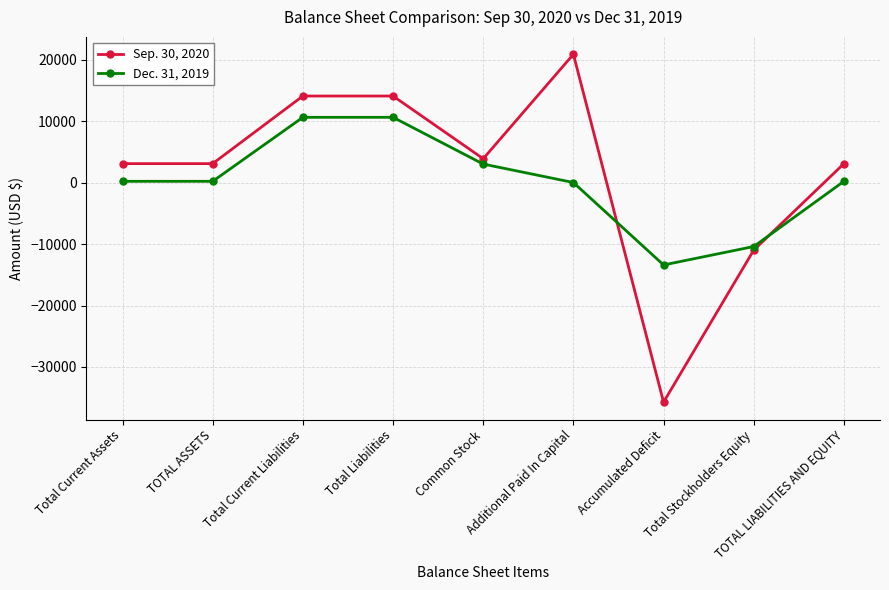

What is the value of the Sep. 30, 2020 point at the 1st from the left?

3072